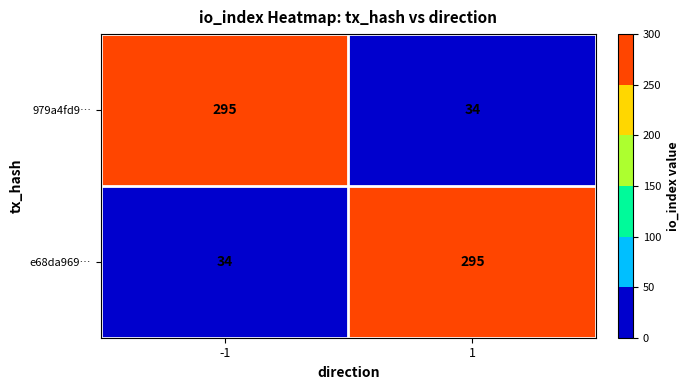

What is the total value across all series at -1?

329